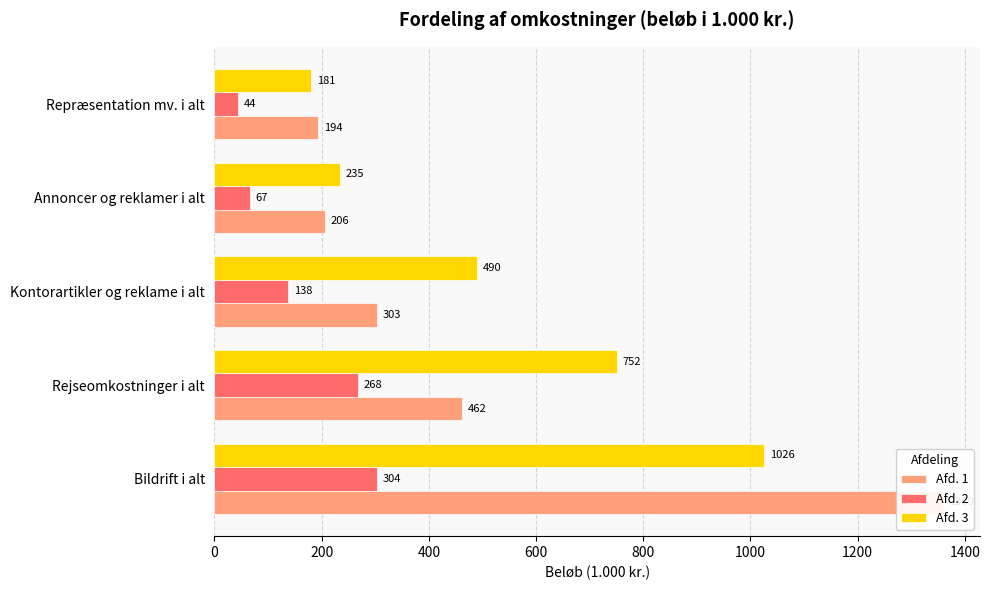

Reading left to right, what are all the values shown in this chart?

Afd. 1: 1360	462	303	206	194
Afd. 2: 304	268	138	67	44
Afd. 3: 1026	752	490	235	181